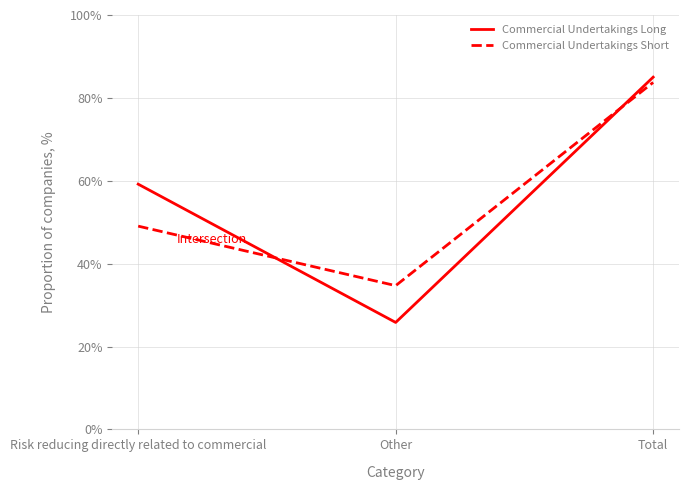

What are all the series names shown in the legend?

Commercial Undertakings Long, Commercial Undertakings Short